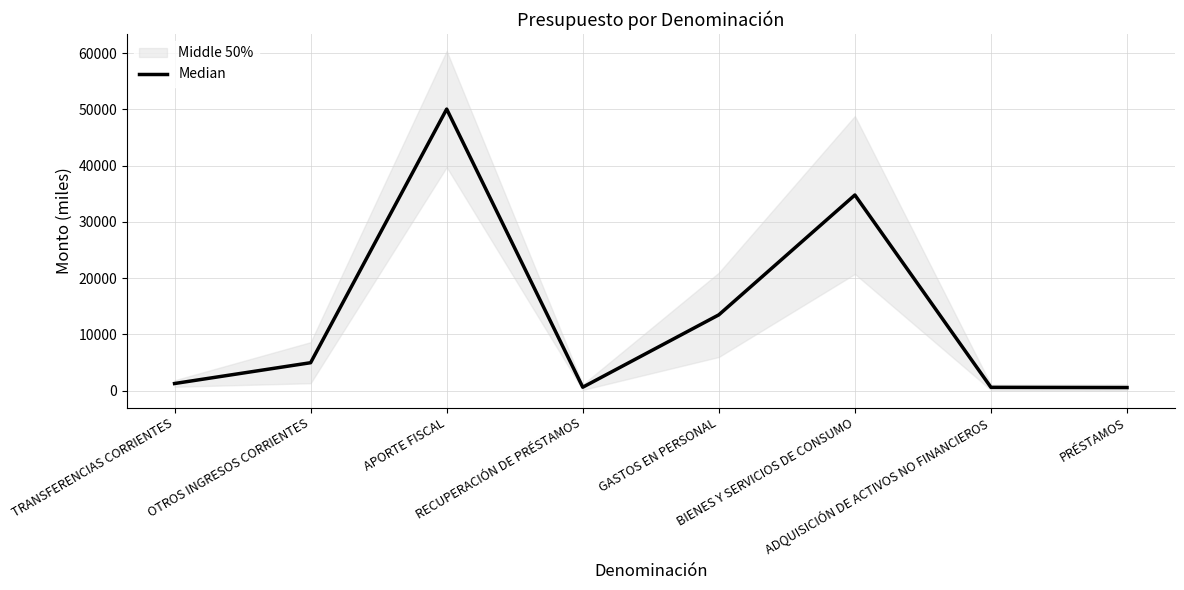

At which label does the data first exceed 4975?

OTROS INGRESOS CORRIENTES